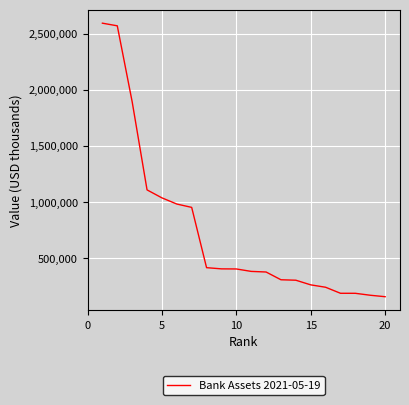

What is the minimum value shown in the chart?

155548.0